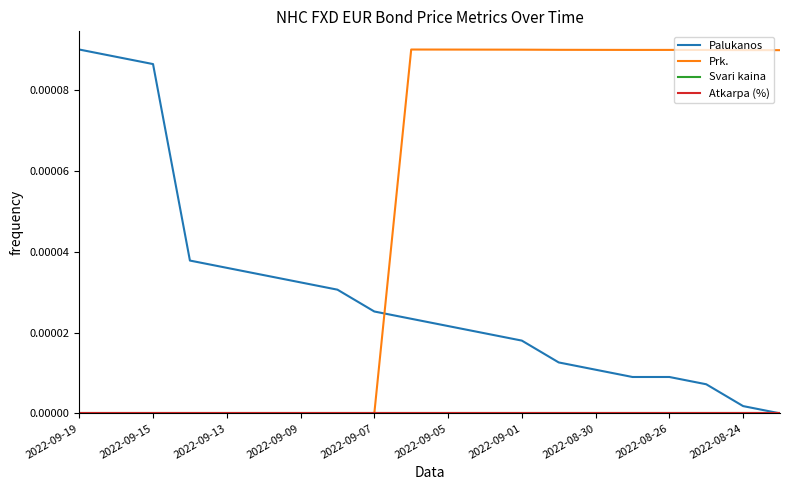

Does the chart have visible grid lines?

No